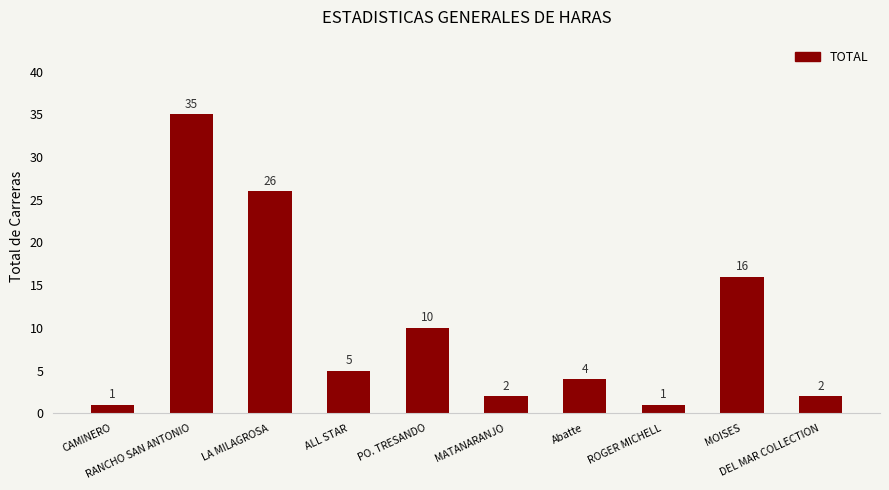

What is the value of the 3rd bar from the left?

26